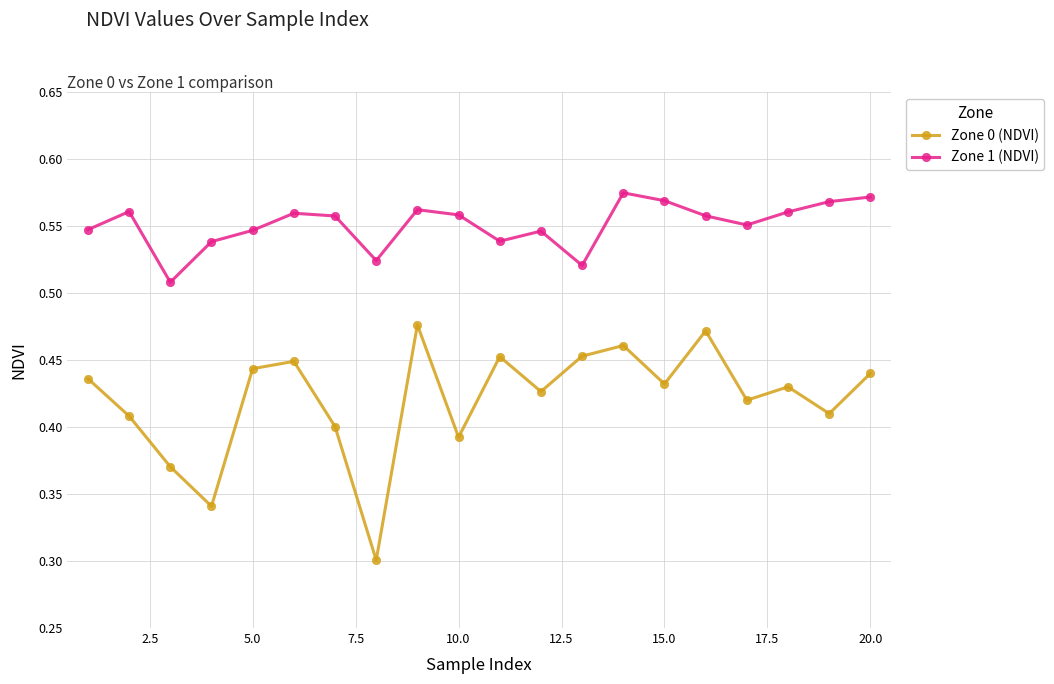

Which series has the largest range (max minus min)?

Zone 0 (NDVI)